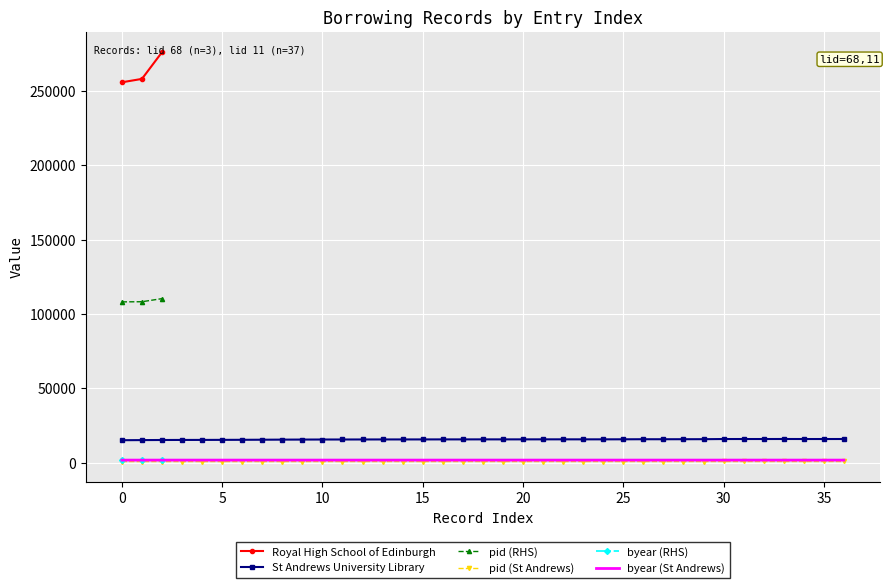

How many values in the pid (RHS) series are below 108209?

1